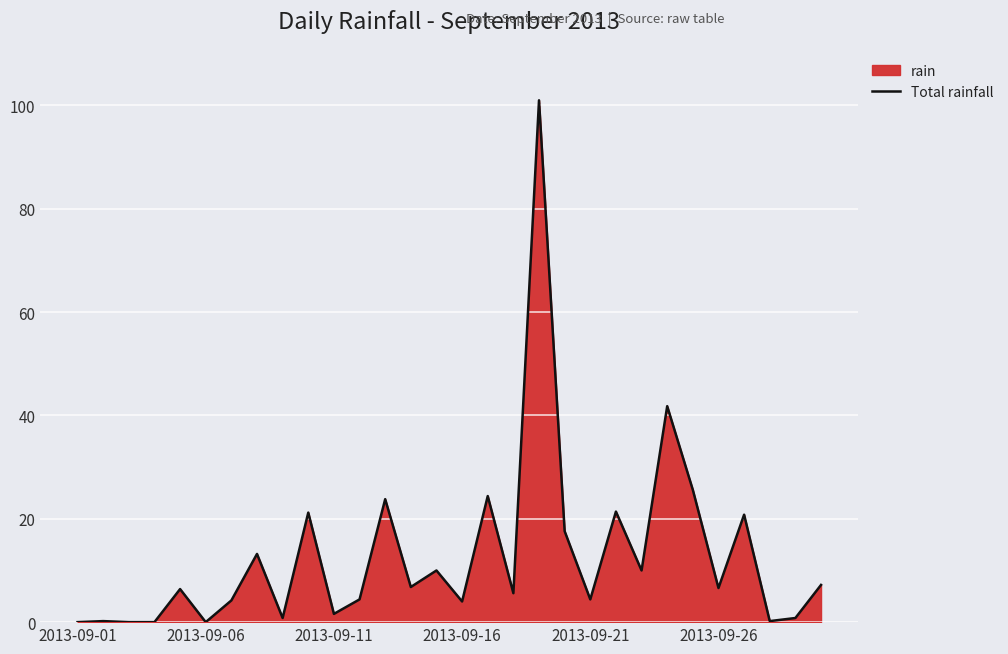

What is the maximum value shown in the chart?

101.0